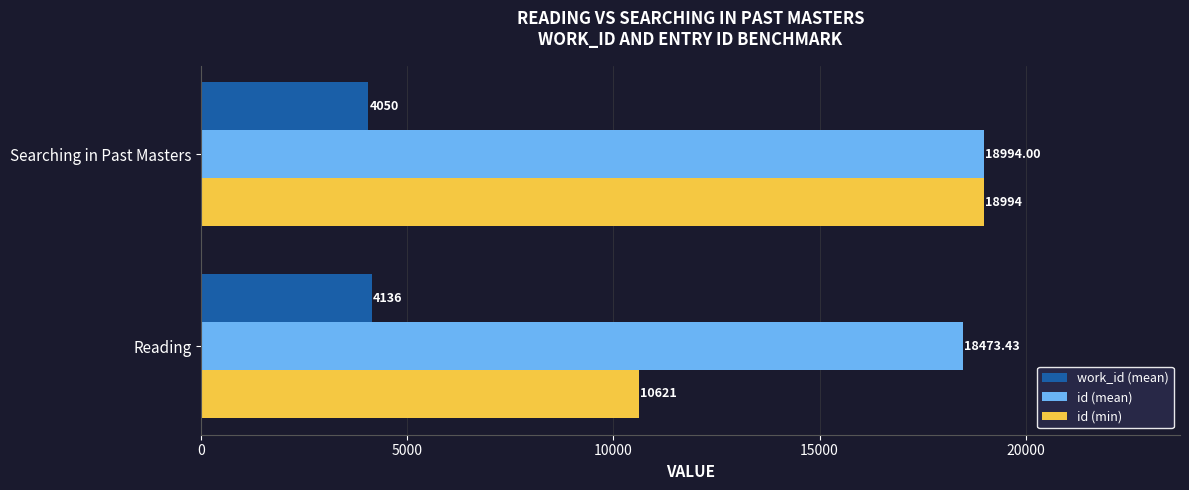

Is the value of work_id (mean) at Searching in Past Masters greater than the value of id (min) at Searching in Past Masters?

No